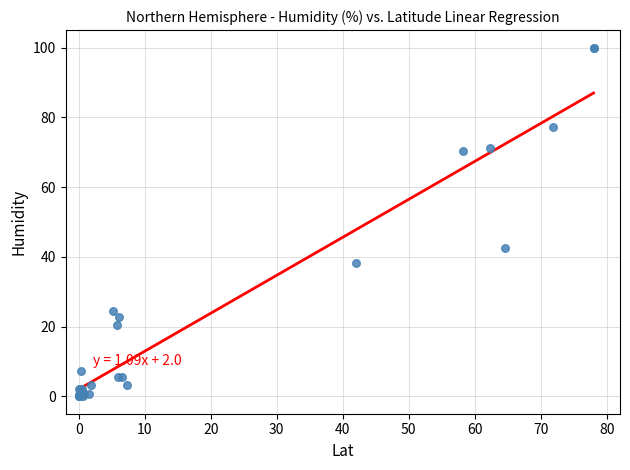

What Y value in the scatter plot is closest to 50?

42.5